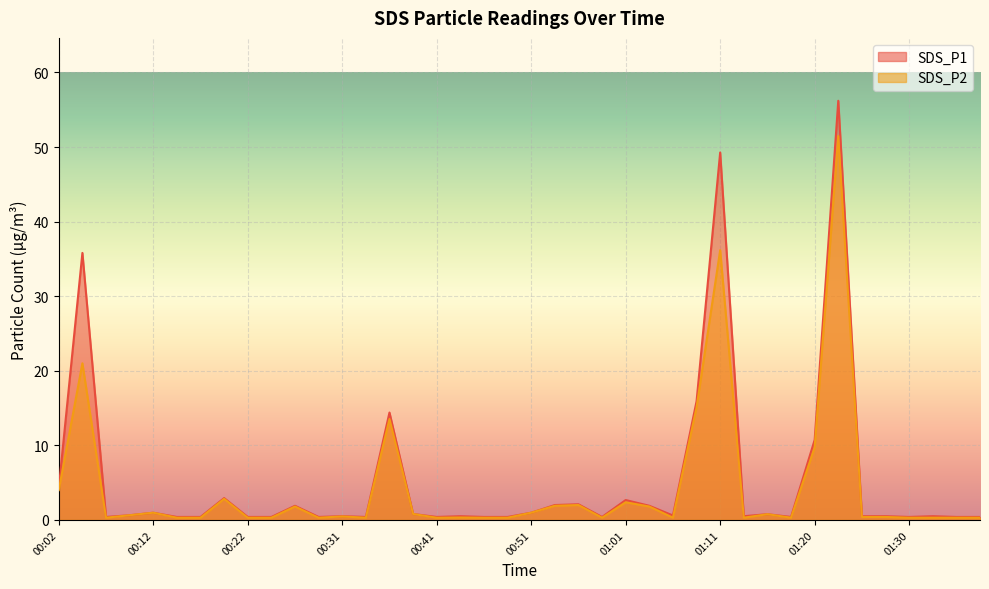

True or false: SDS_P1 has a value of 0.5 at 01:03.

False